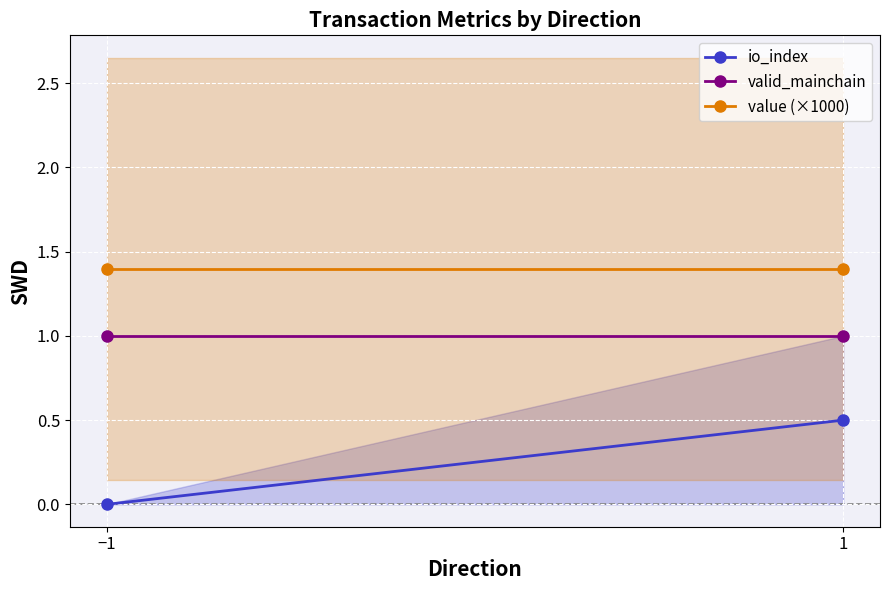

What are all the series names shown in the legend?

io_index, valid_mainchain, value (×1000)